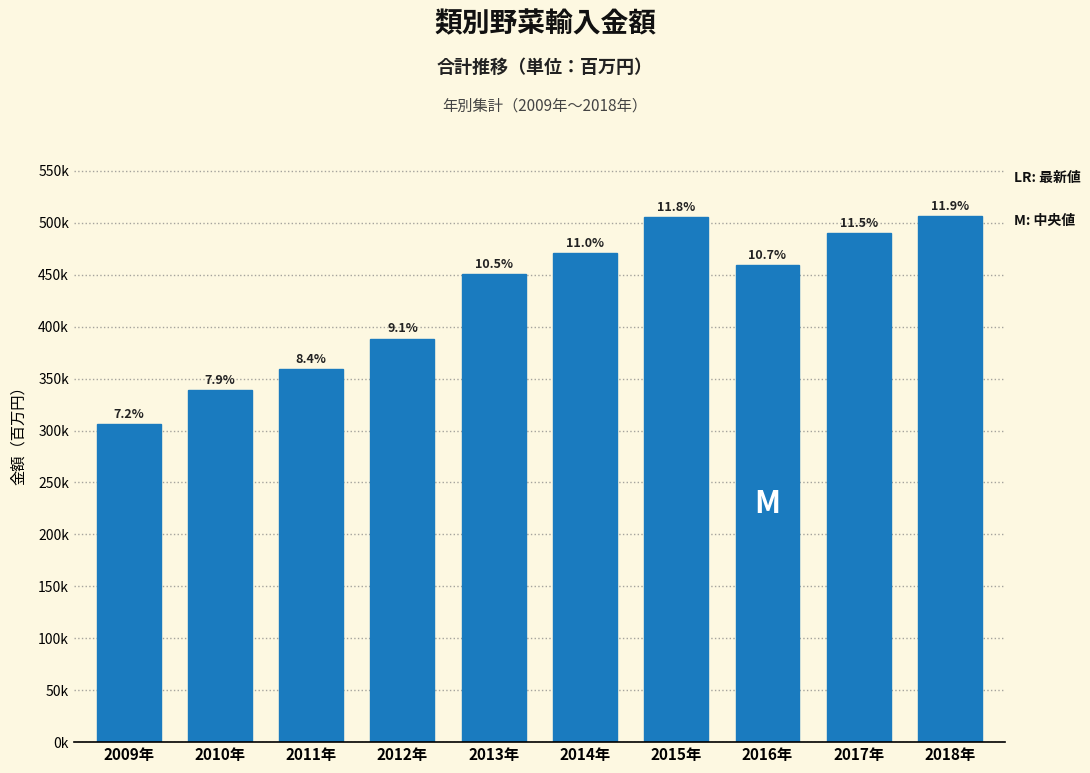

Are the bars horizontal?

No